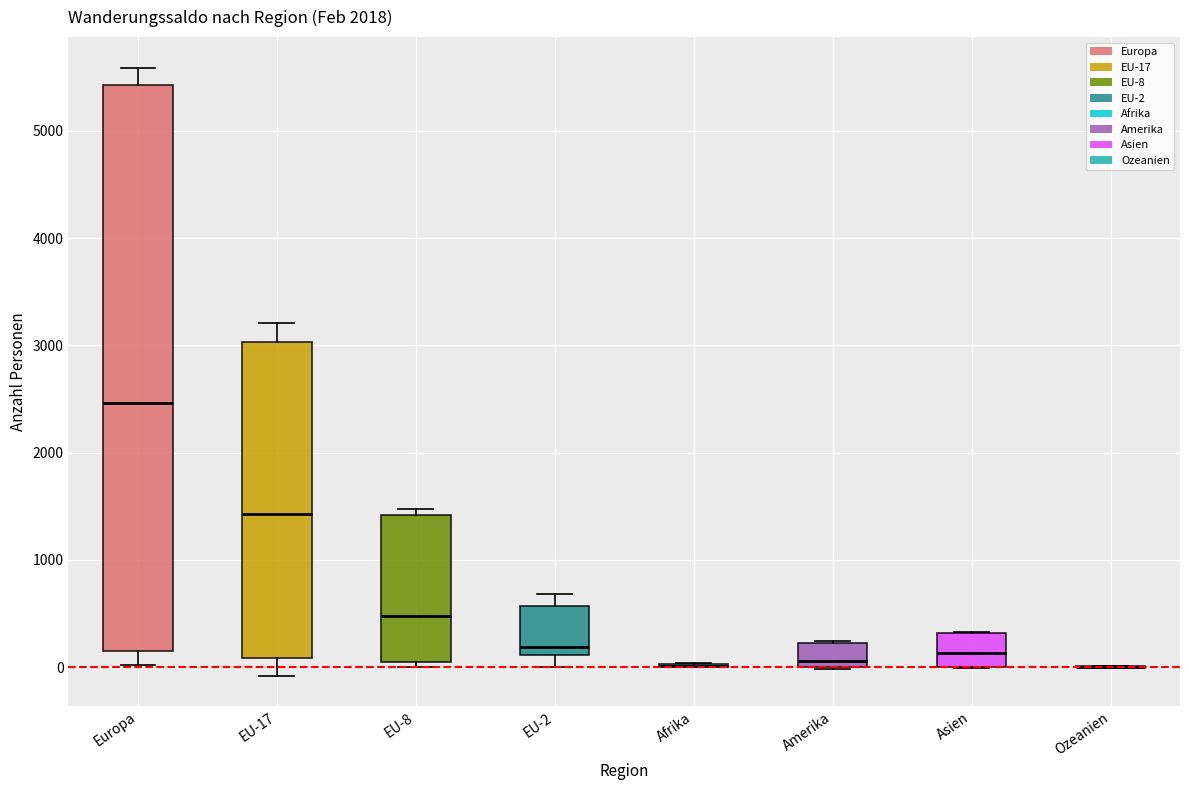

Reading left to right, read every box against the y-axis: the position of its median line, the range the box covers, and the ends of its whiskers. The values are not printed on the chart, so give them approximately, as read against the axis.

Europa: median 2500, box 100 to 5400, whiskers 0 to 5600
EU-17: median 1400, box 100 to 3000, whiskers -100 to 3200
EU-8: median 500, box 100 to 1400, whiskers 0 to 1500
EU-2: median 200, box 100 to 600, whiskers 0 to 700
Afrika: box collapsed to a line at 0, whiskers 0 to 0
Amerika: median 100, box 0 to 200, whiskers 0 to 200
Asien: median 100, box 0 to 300, whiskers 0 to 300
Ozeanien: box collapsed to a line at 0, whiskers 0 to 0